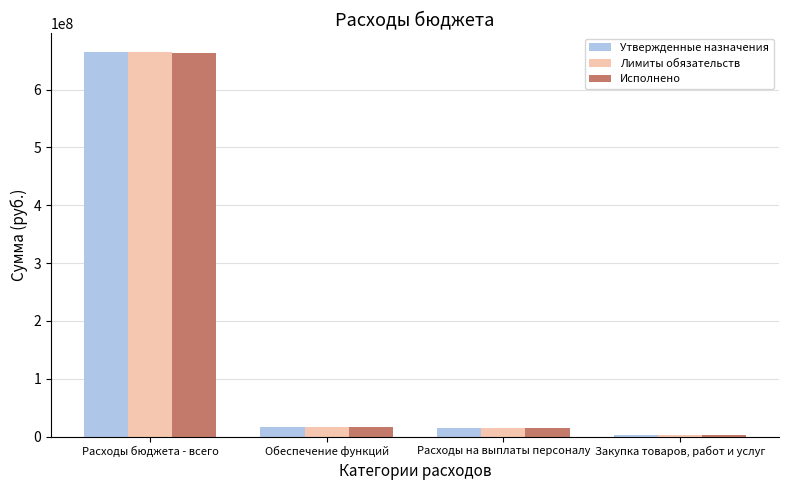

Are the bars horizontal?

No